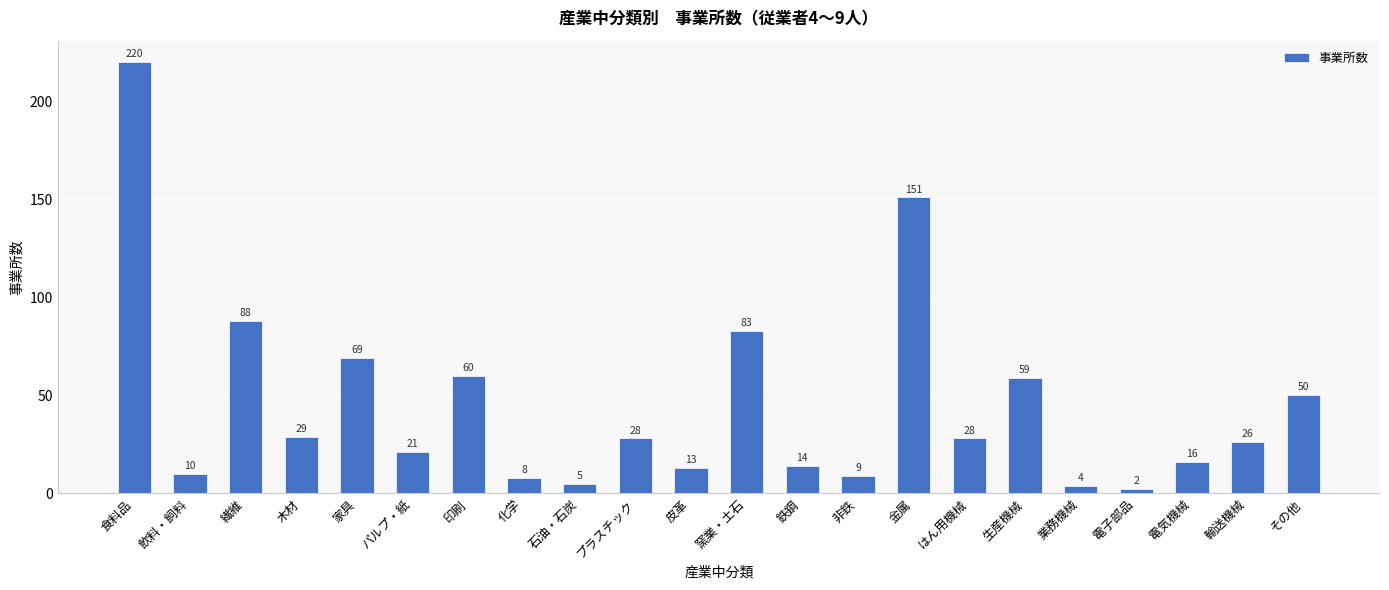

Are the bars horizontal?

No